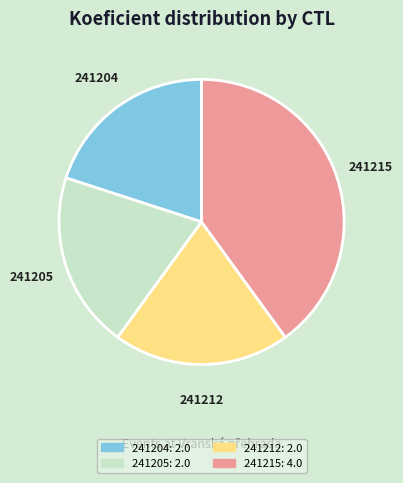

Is there any slice that represents more than half of the pie?

No